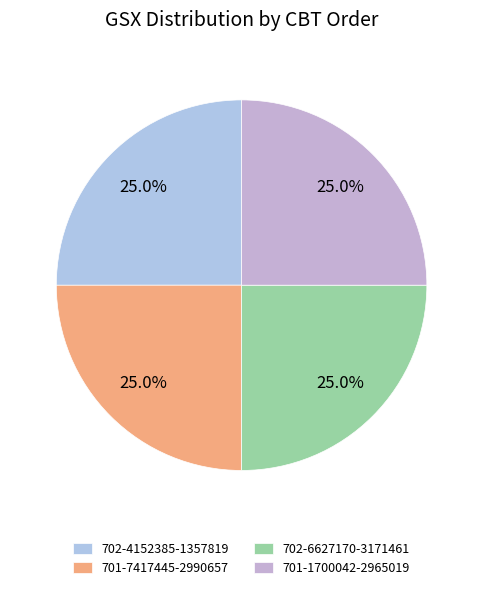

Is there a majority slice in this chart?

No